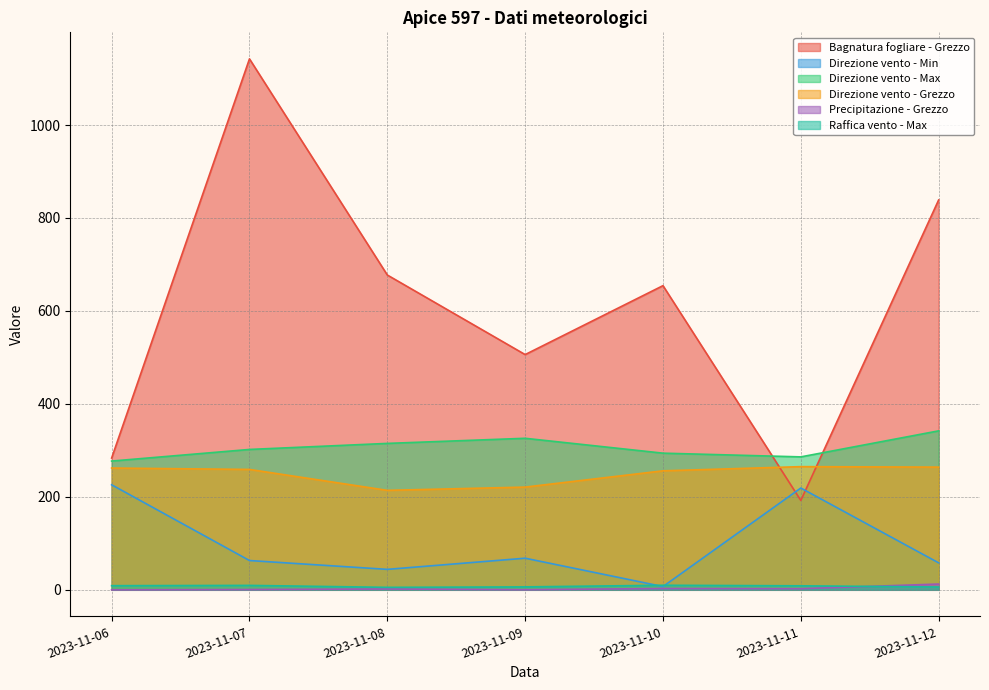

What is the sum of the Precipitazione - Grezzo values at 2023-11-08 and 2023-11-09?

2.0